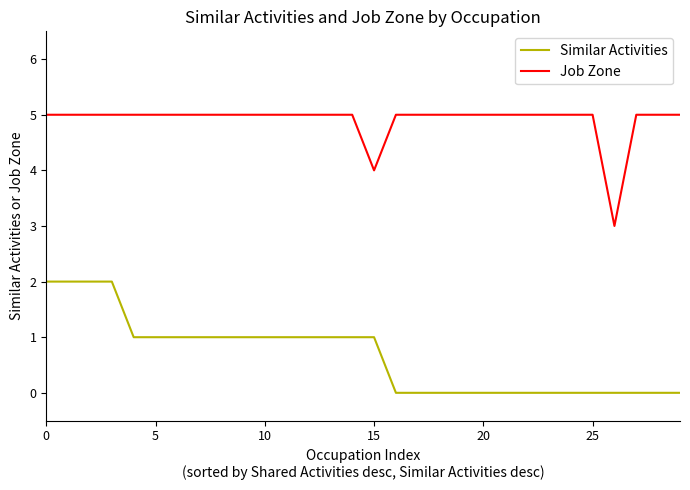

True or false: Similar Activities and Job Zone cross at least once.

False